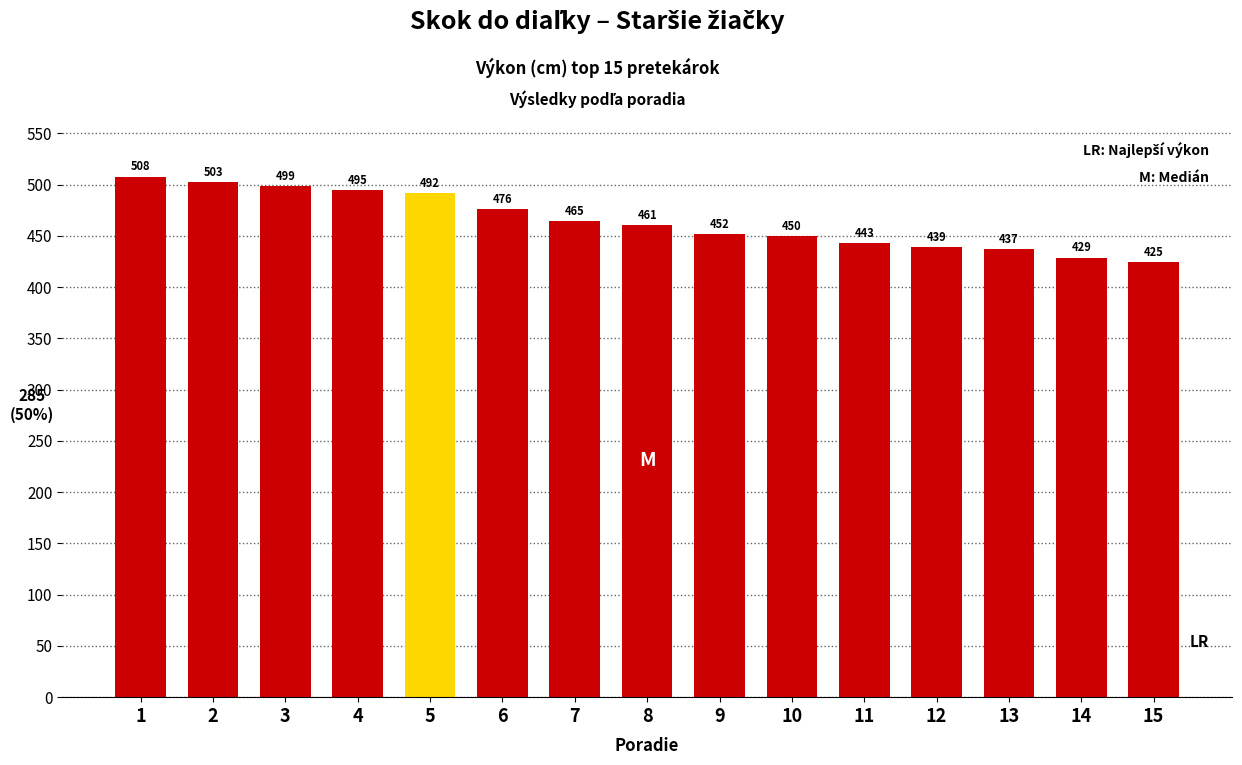

Reading left to right, list all the values displayed in this chart.

508	503	499	495	492	476	465	461	452	450	443	439	437	429	425